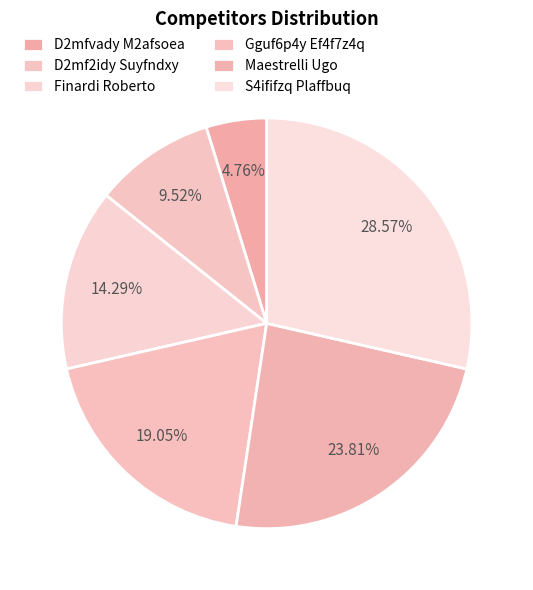

How many segments does this pie chart have?

6